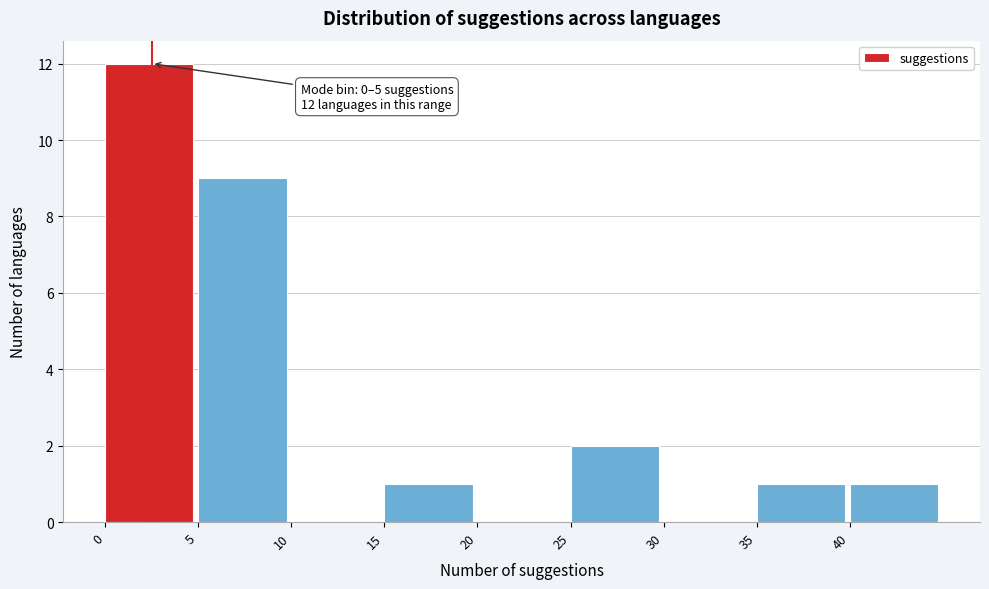

Which range on the x-axis has the tallest bar?

0 to 5